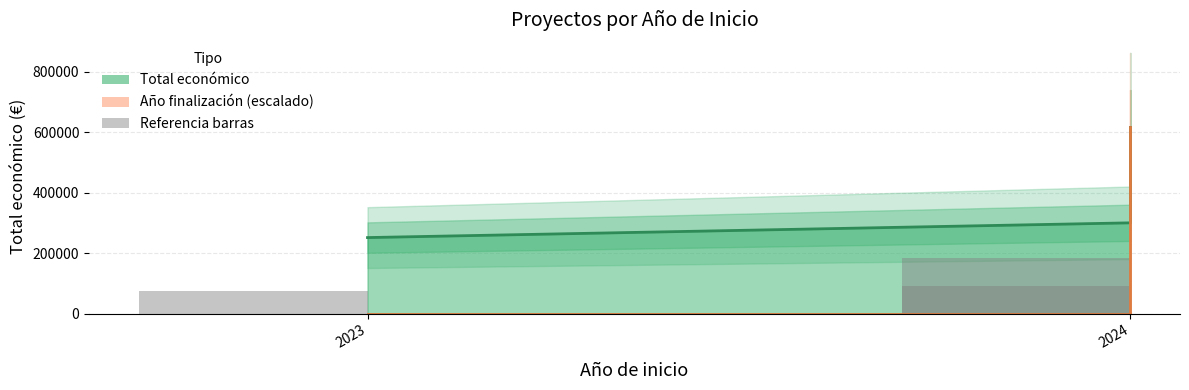

Which category has the lowest value across all series?

2023